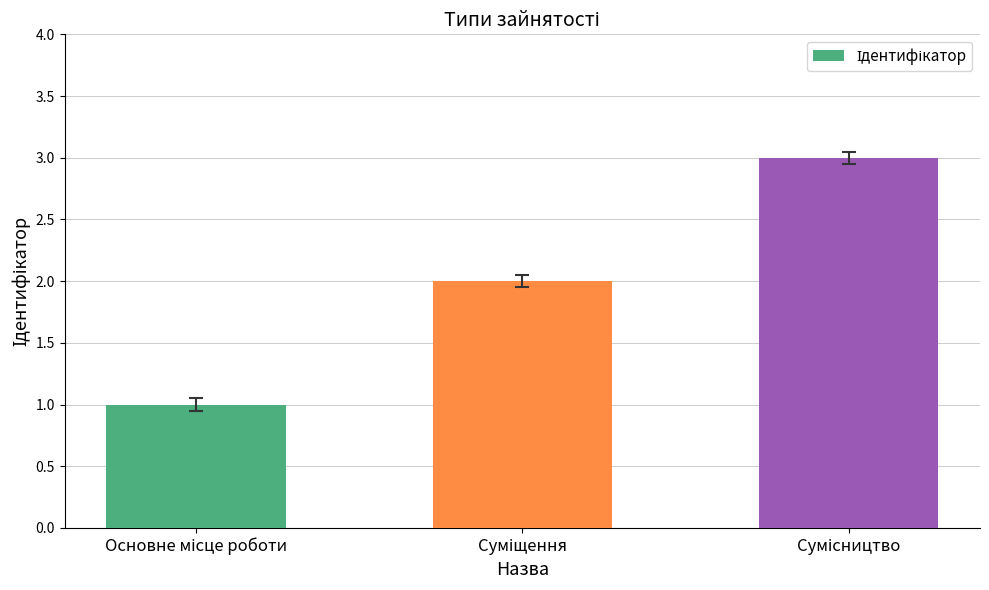

Reading right to left, list all the values displayed in this chart.

3	2	1